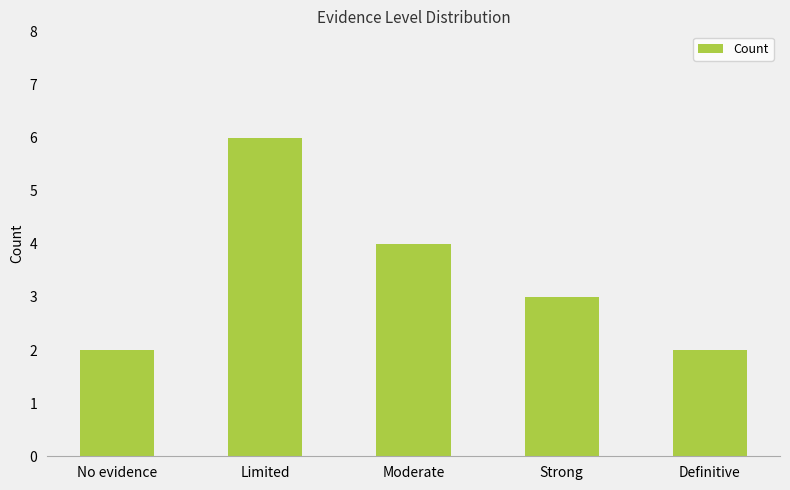

Approximately how many times larger is the value at Moderate compared to No evidence?

2.0